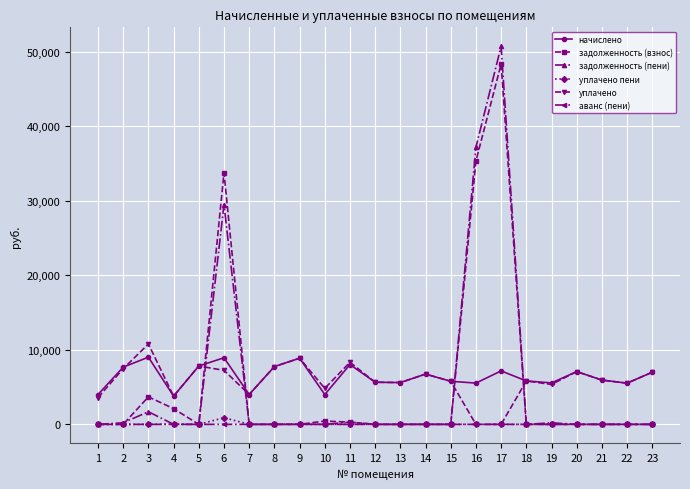

How many times do начислено and задолженность (взнос) cross each other?

4